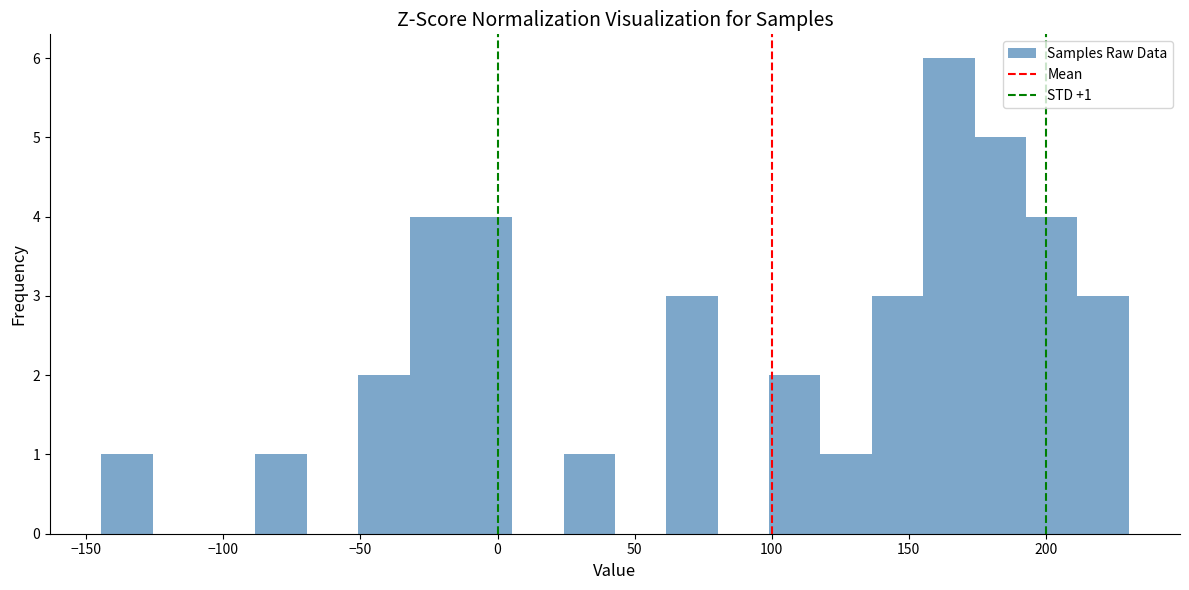

Around what value on the x-axis is the tallest bar? Give the approximate position of its centre, as read against the axis.

165